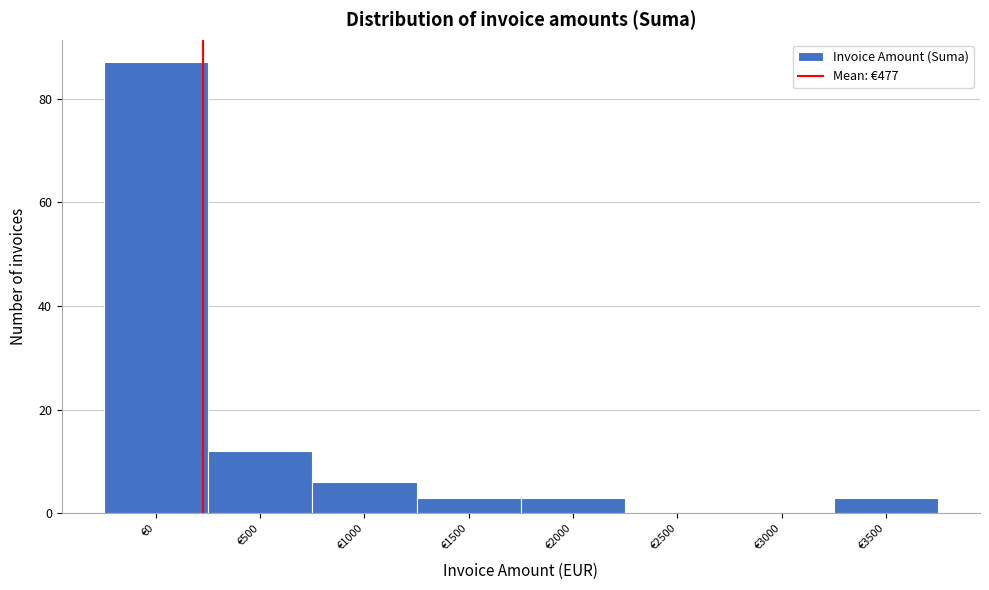

Reading left to right, transcribe all the data shown in this chart.

€0=87	€500=12	€1000=6	€1500=3	€2000=3	€2500=0	€3000=0	€3500=3